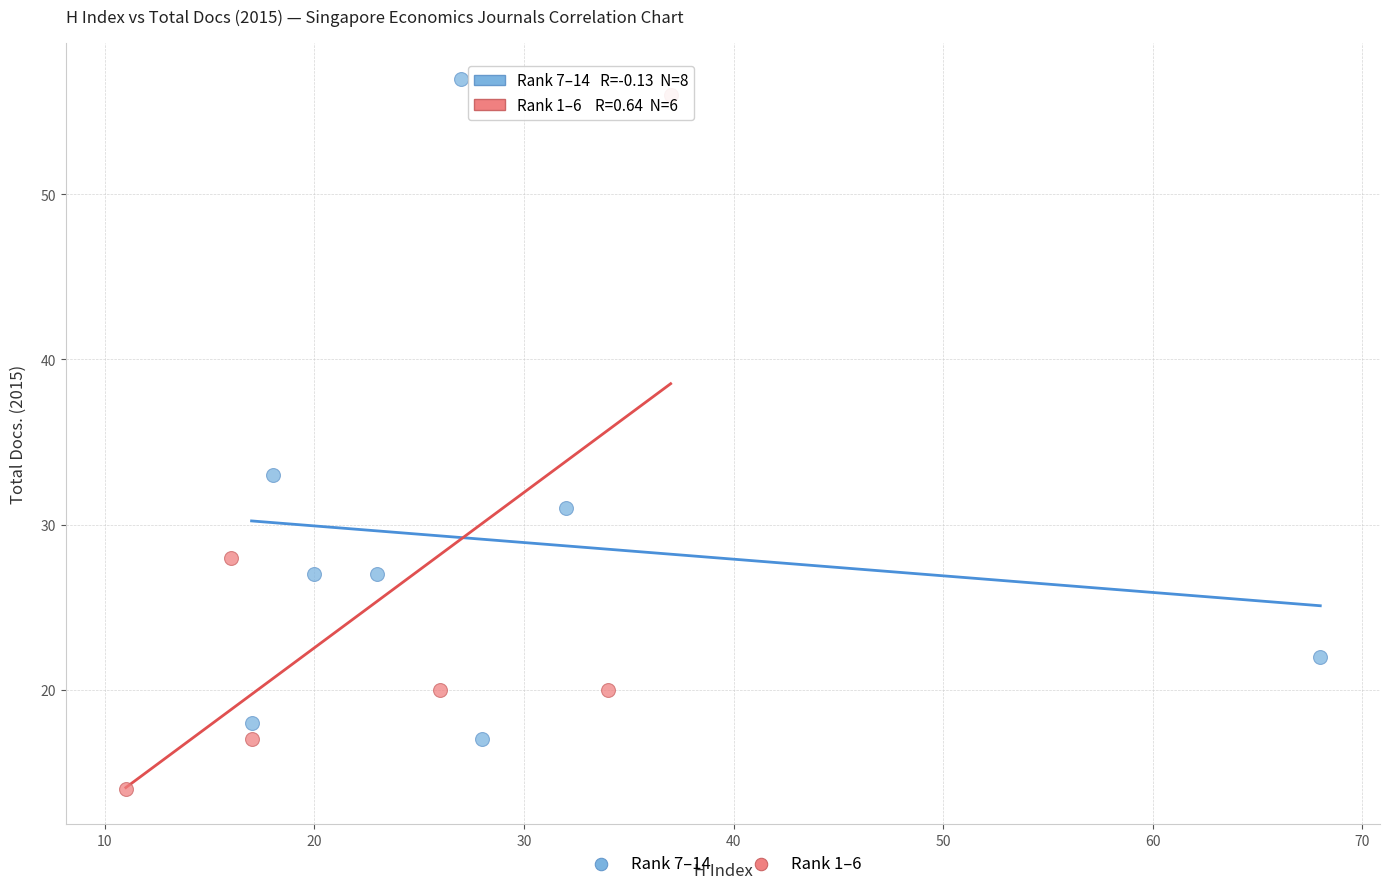

Which series contains the highest Y value?

Rank 7–14